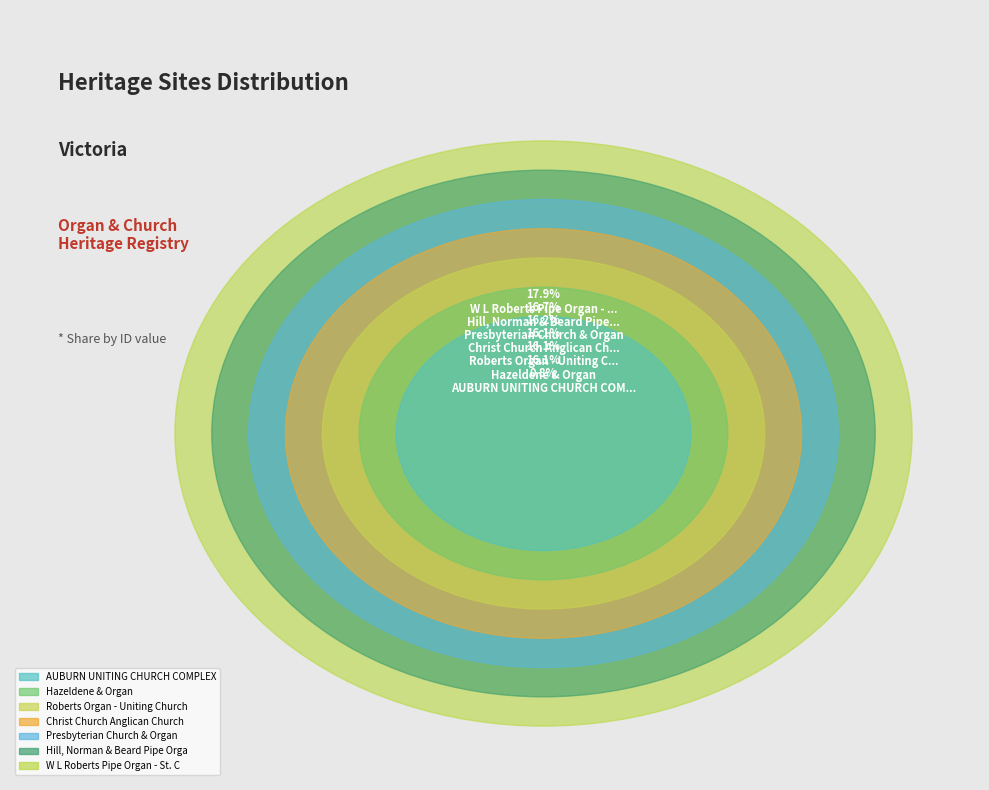

To the nearest percent, what is the average slice percentage?

14%